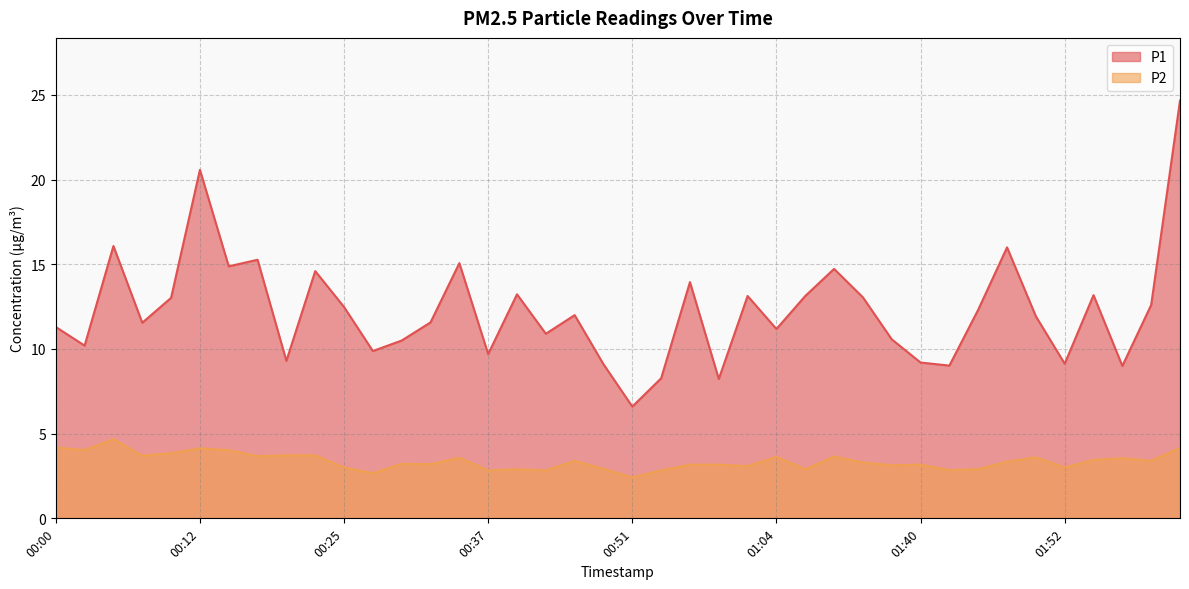

Is the value of P1 at 00:15 greater than the value of P2 at 01:48?

Yes